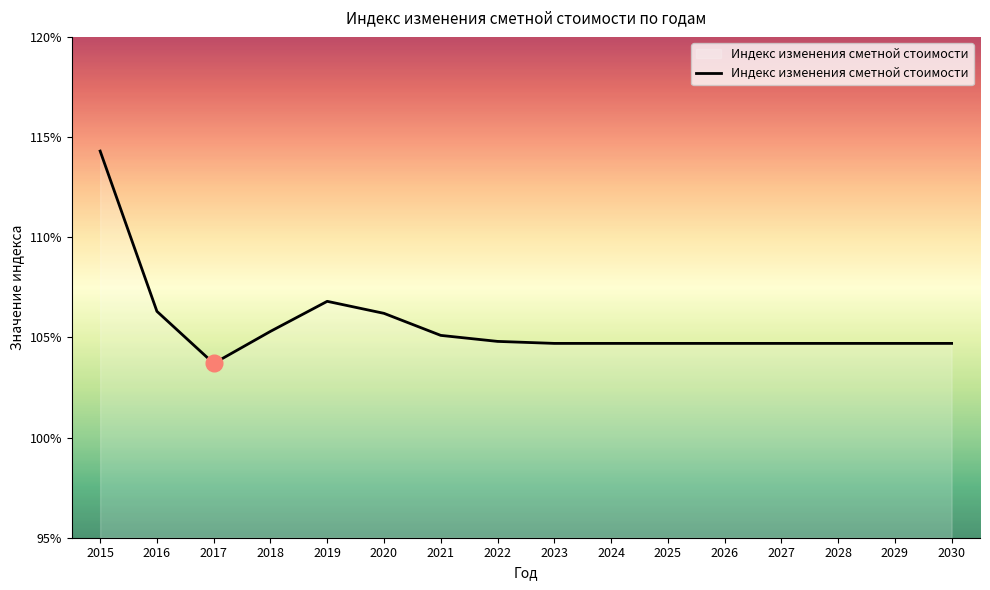

The chart shows a value of 104.7 at 2027. True or false?

True